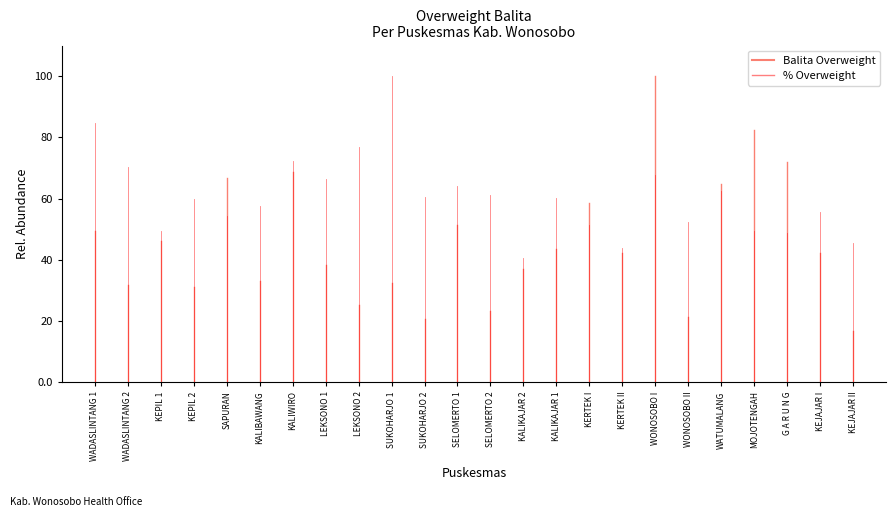

What is the spread (max minus min) of values at WADASLINTANG 2?

35.4